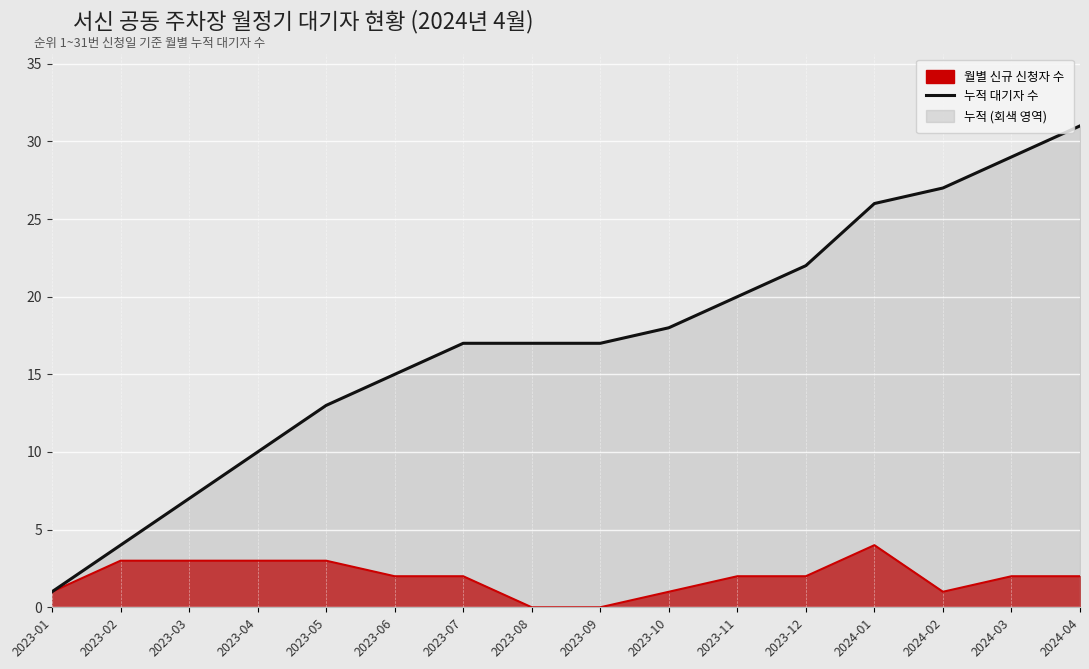

At which label does the data first exceed 17?

2023-10